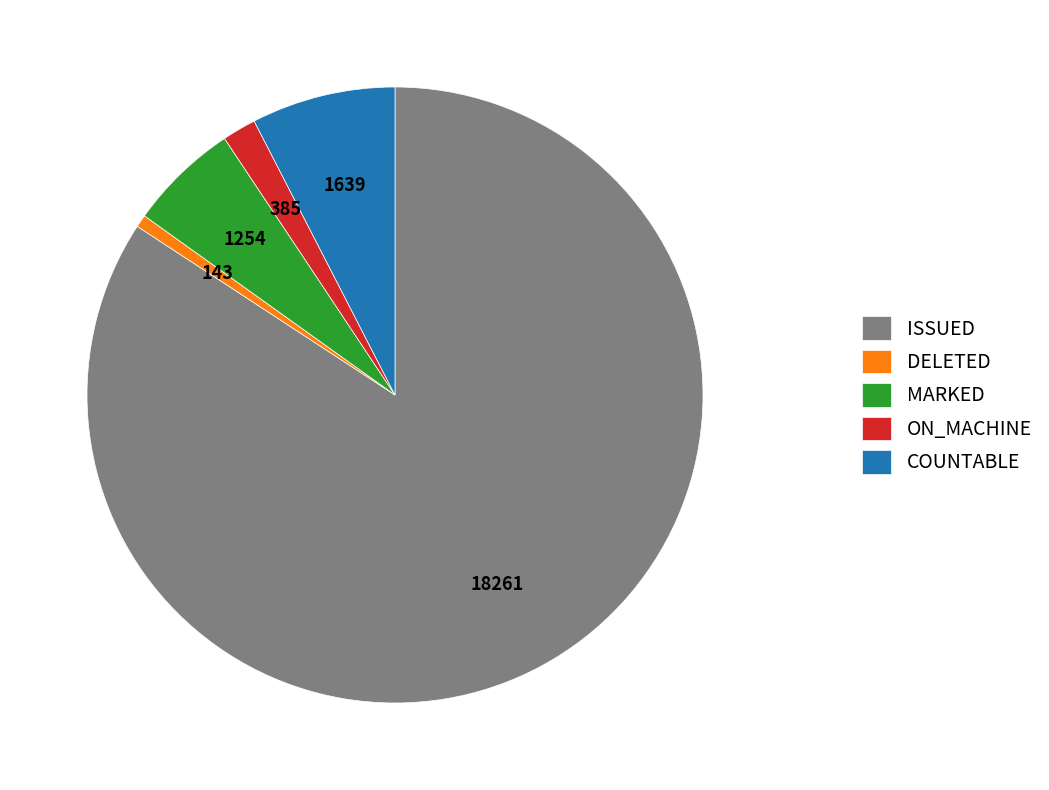

Which slice is the smallest?

DELETED